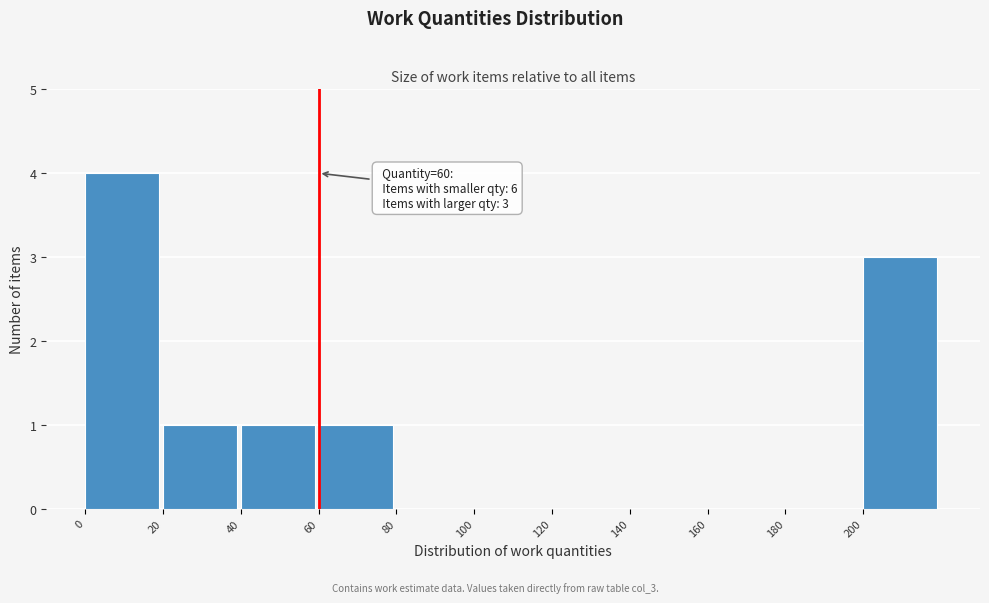

Which range on the x-axis has the tallest bar?

0 to 20